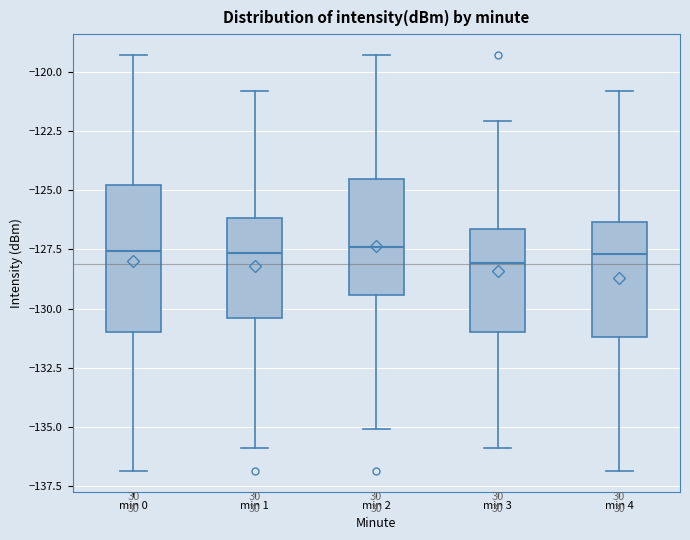

Where does the upper whisker of the box for min 4 end on the y-axis? The values are not printed on the chart, so give them approximately, as read against the axis.

-121.0